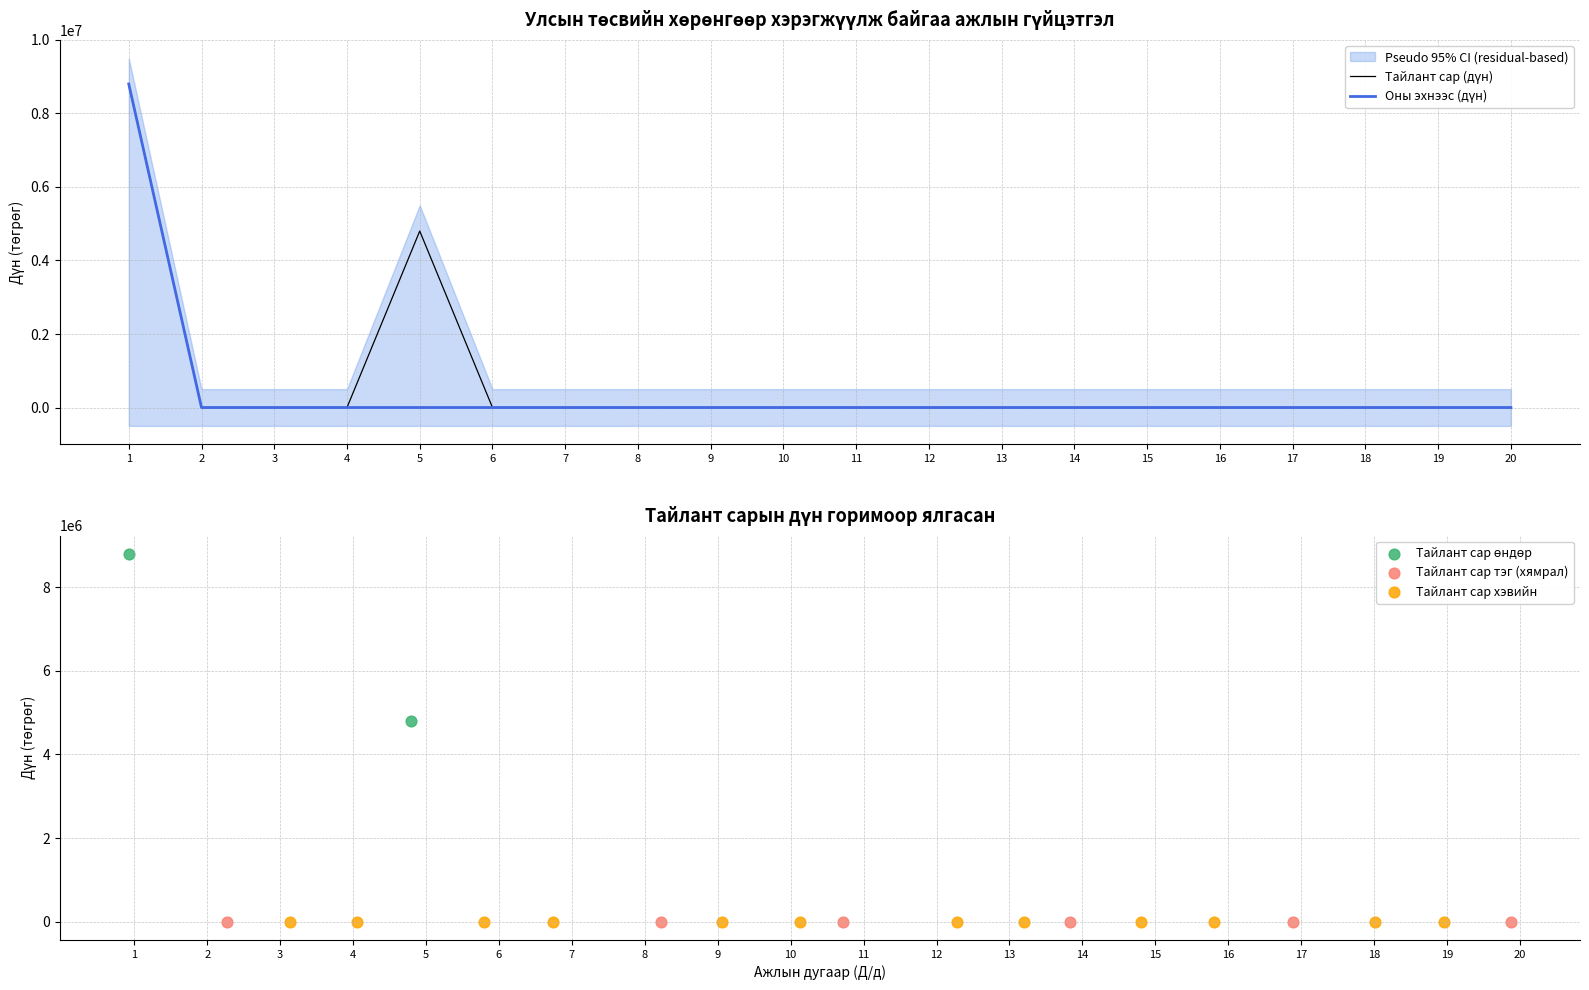

At which category is the sum across all series the highest?

1